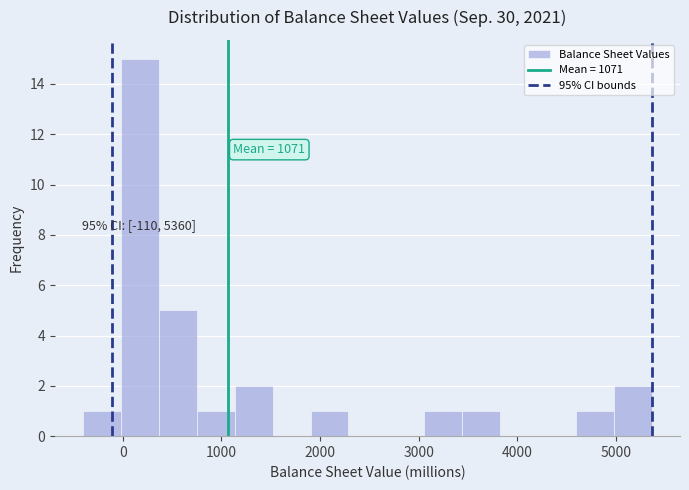

Around what value on the x-axis is the tallest bar? Give the approximate position of its centre, as read against the axis.

200